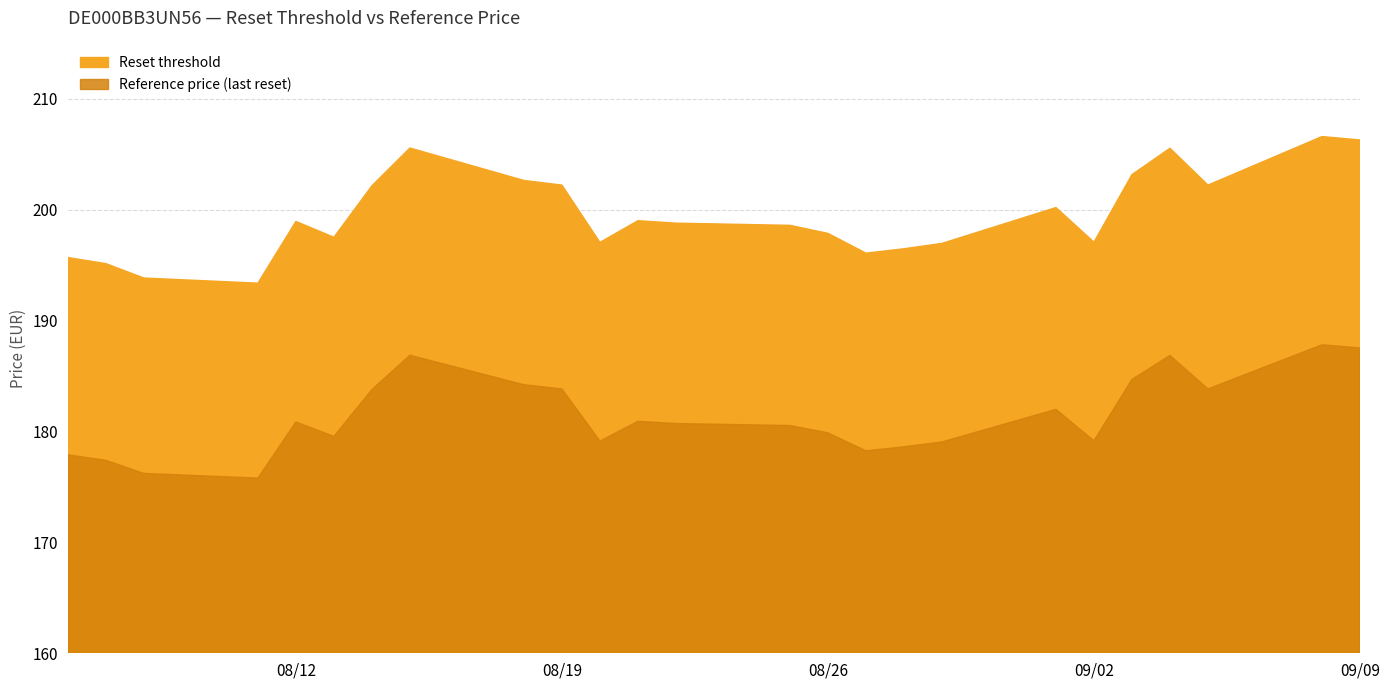

What is the maximum value for Reset threshold?

206.6